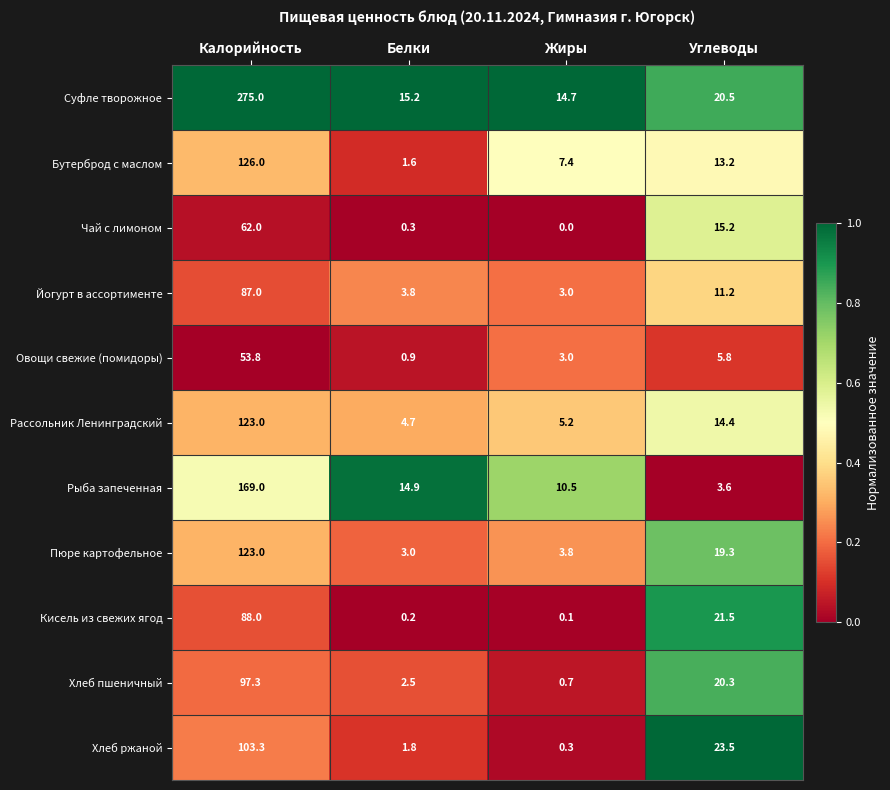

What is the total value across all series at Калорийность?

1307.4